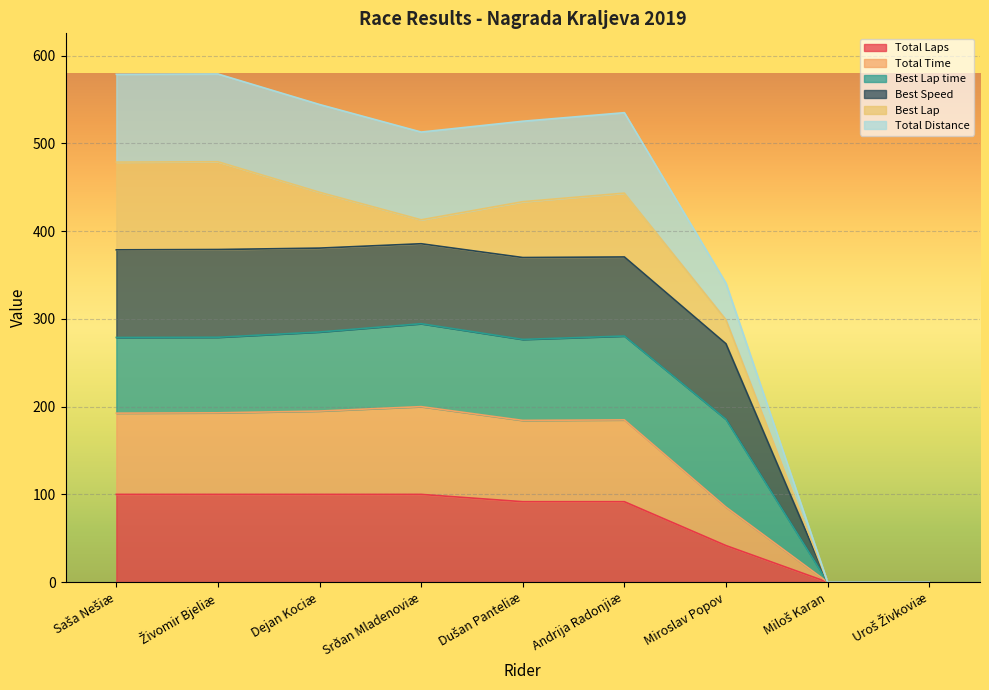

How many interior local valleys does the Total Distance series have?

1